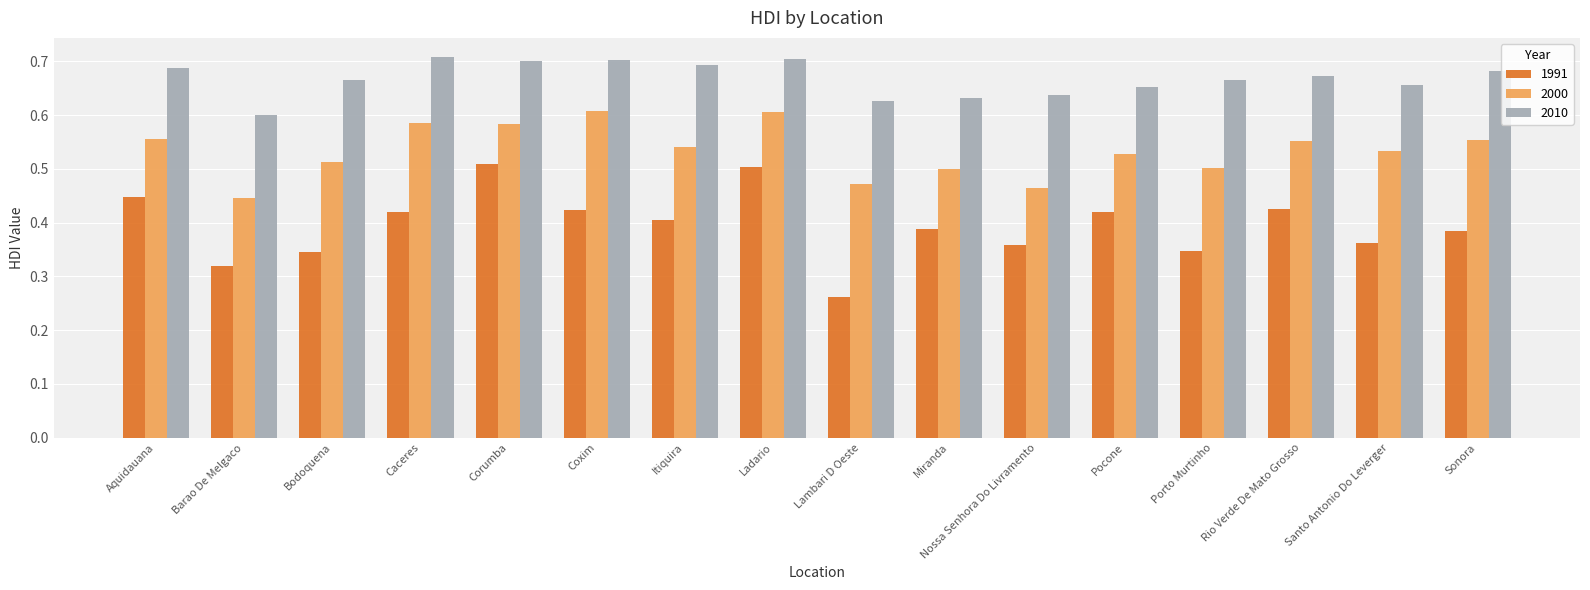

Where is 2010 nearest to the value 0?

Barao De Melgaco